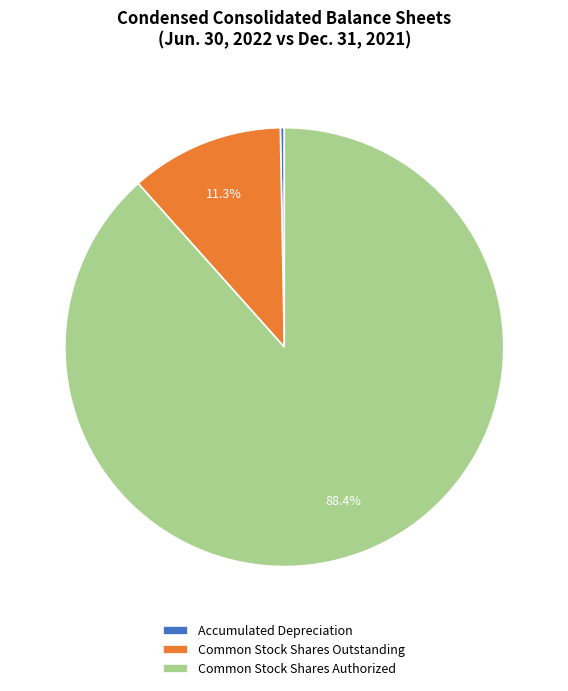

Which slice represents more than half of the pie?

Common Stock Shares Authorized